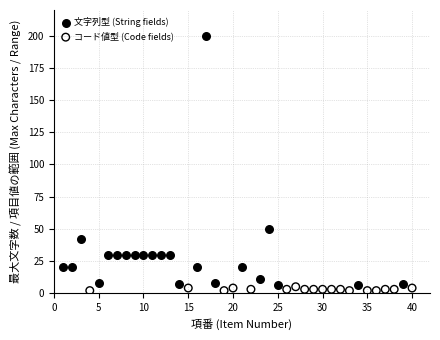

Which series contains the lowest Y value?

コード値型 (Code fields)